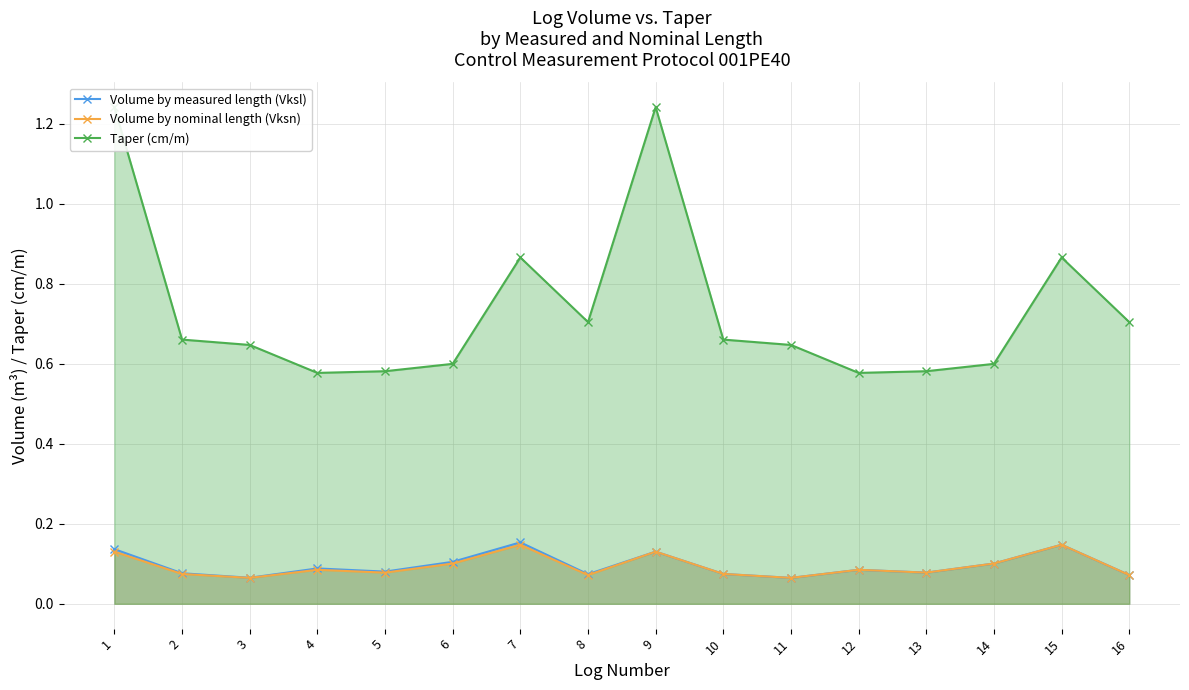

What is the lowest value of the Volume by nominal length (Vksn) series?

0.1